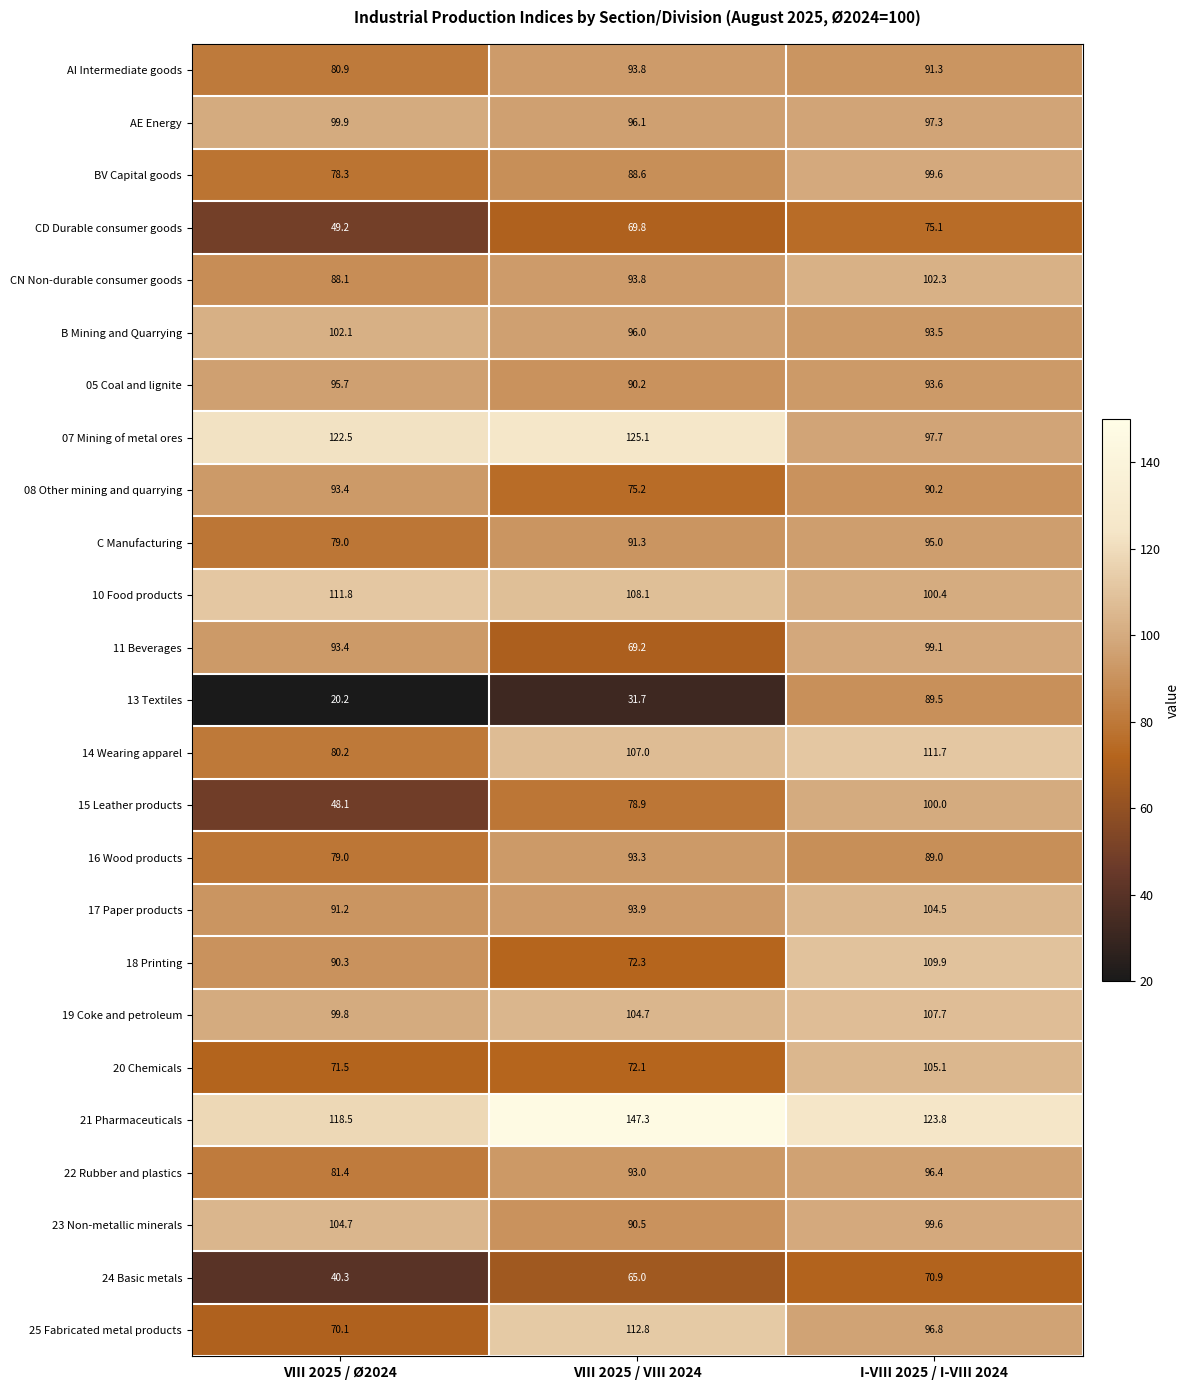

How many values in the 11 Beverages series exceed 93?

2